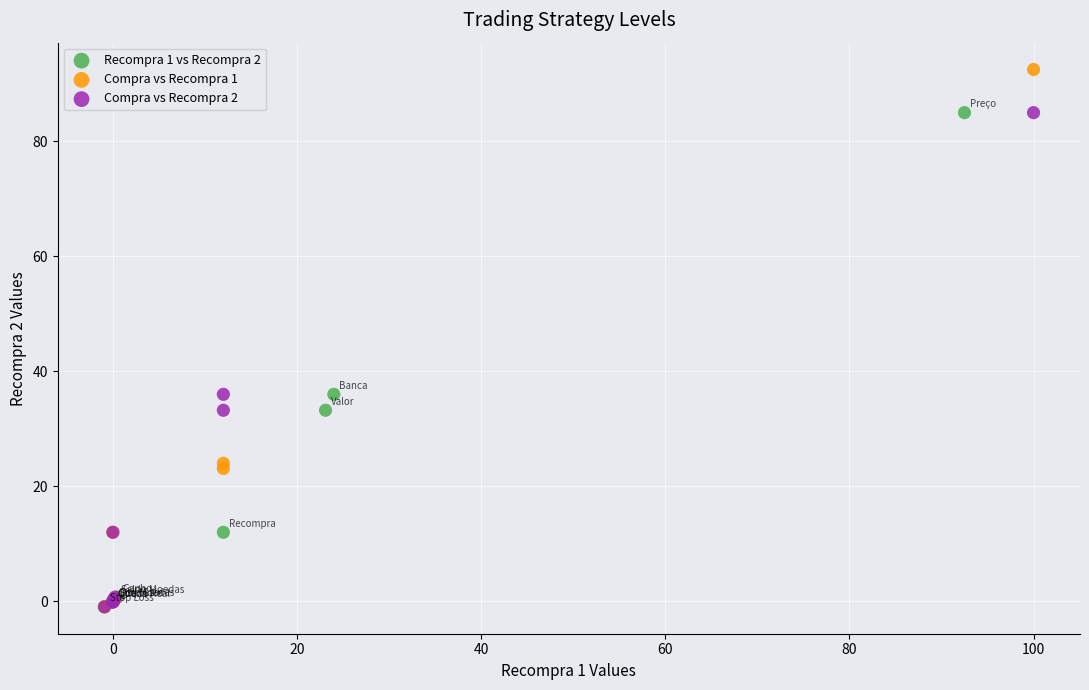

What are all the series names shown in the legend?

Recompra 1 vs Recompra 2, Compra vs Recompra 1, Compra vs Recompra 2